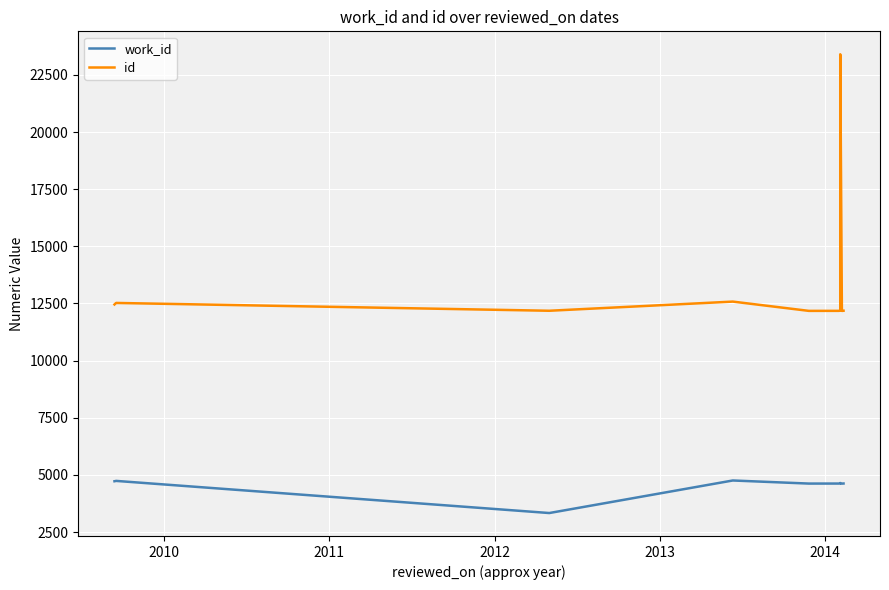

At 2010, list the series in order from largest to smallest.

id, work_id